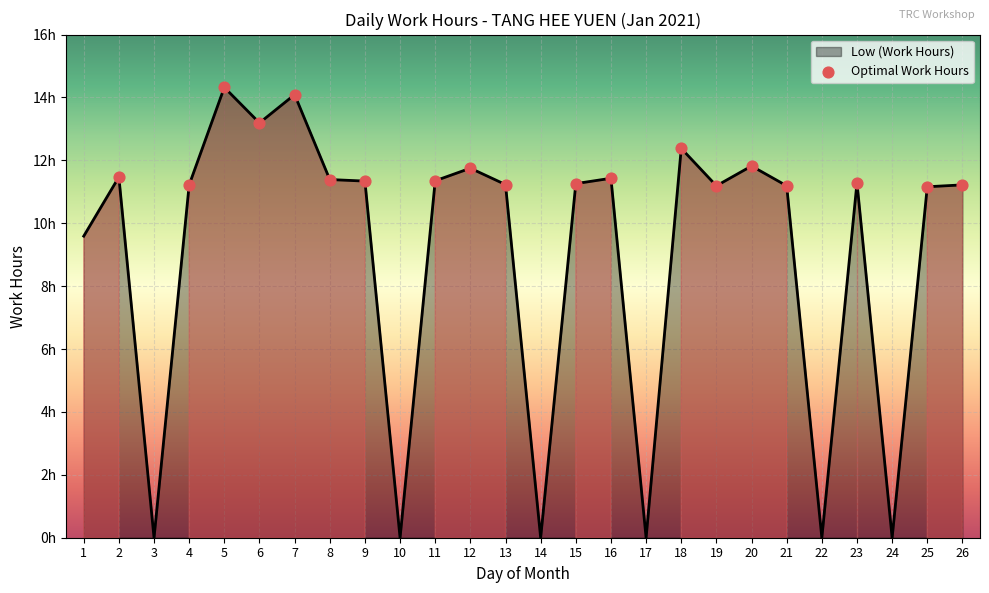

Does the chart have visible grid lines?

Yes